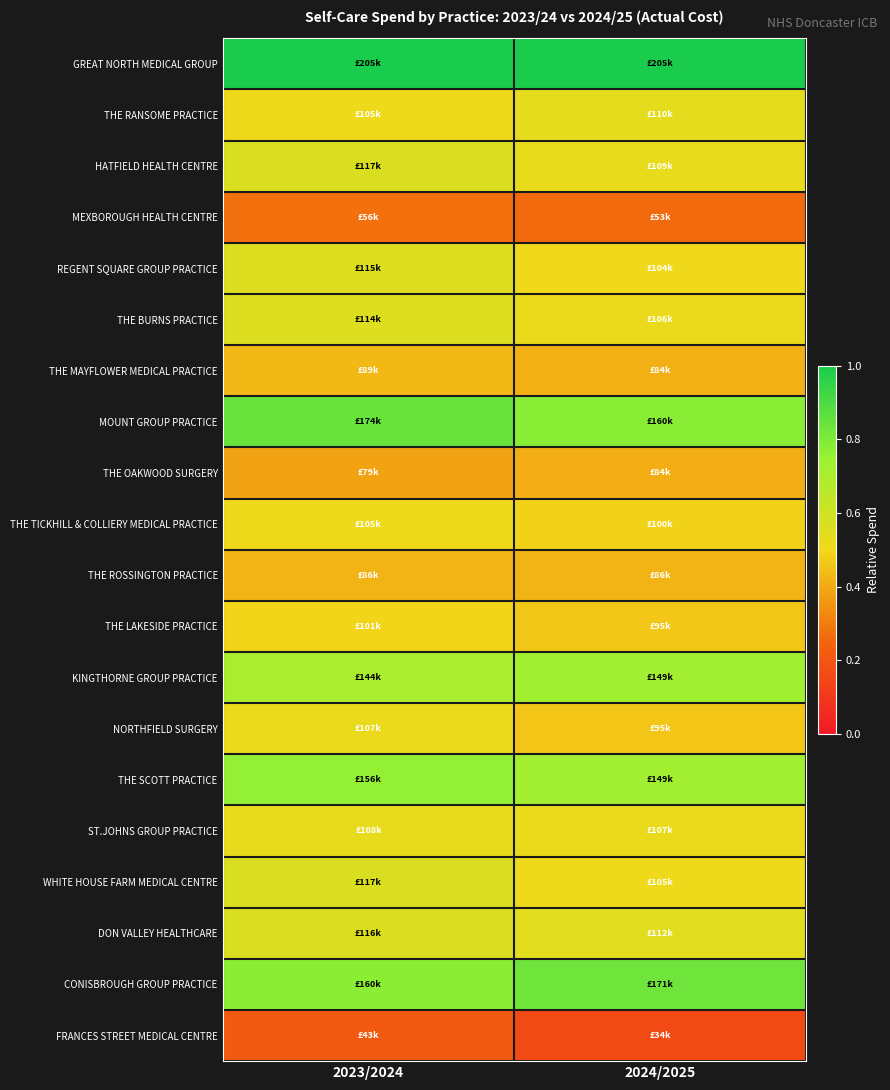

Which series changed the most between 2023/2024 and 2024/2025?

MOUNT GROUP PRACTICE